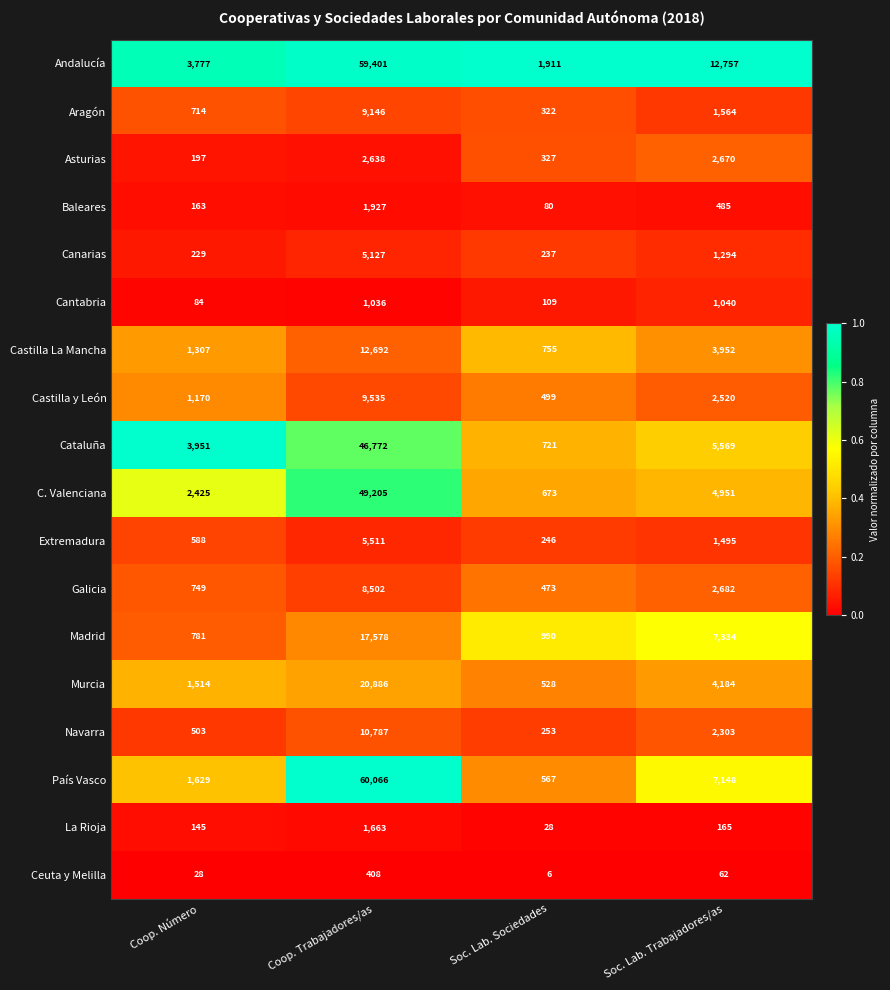

What is the difference between the highest and lowest values at Soc. Lab. Sociedades?

1905